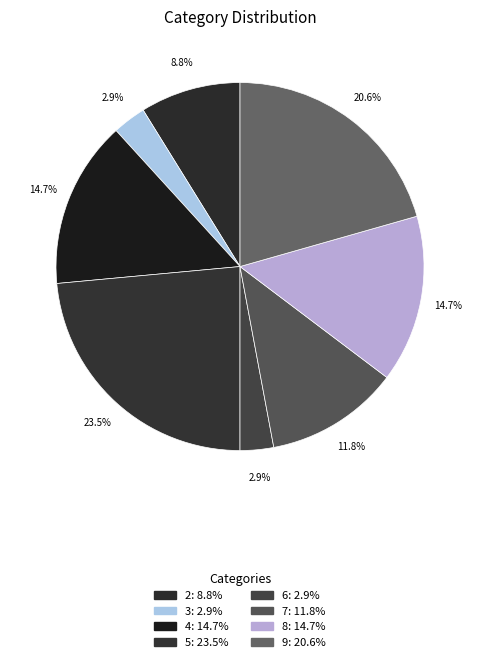

Count the number of slices in the pie.

8